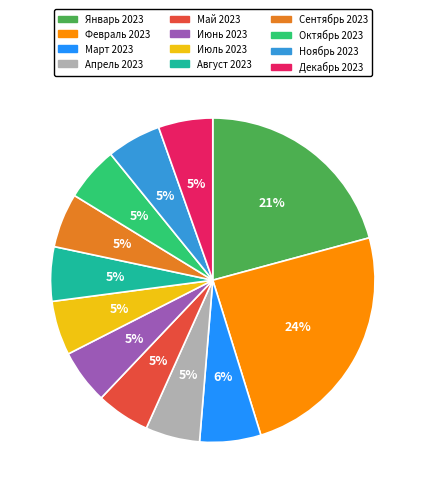

Does any single category account for the majority?

No